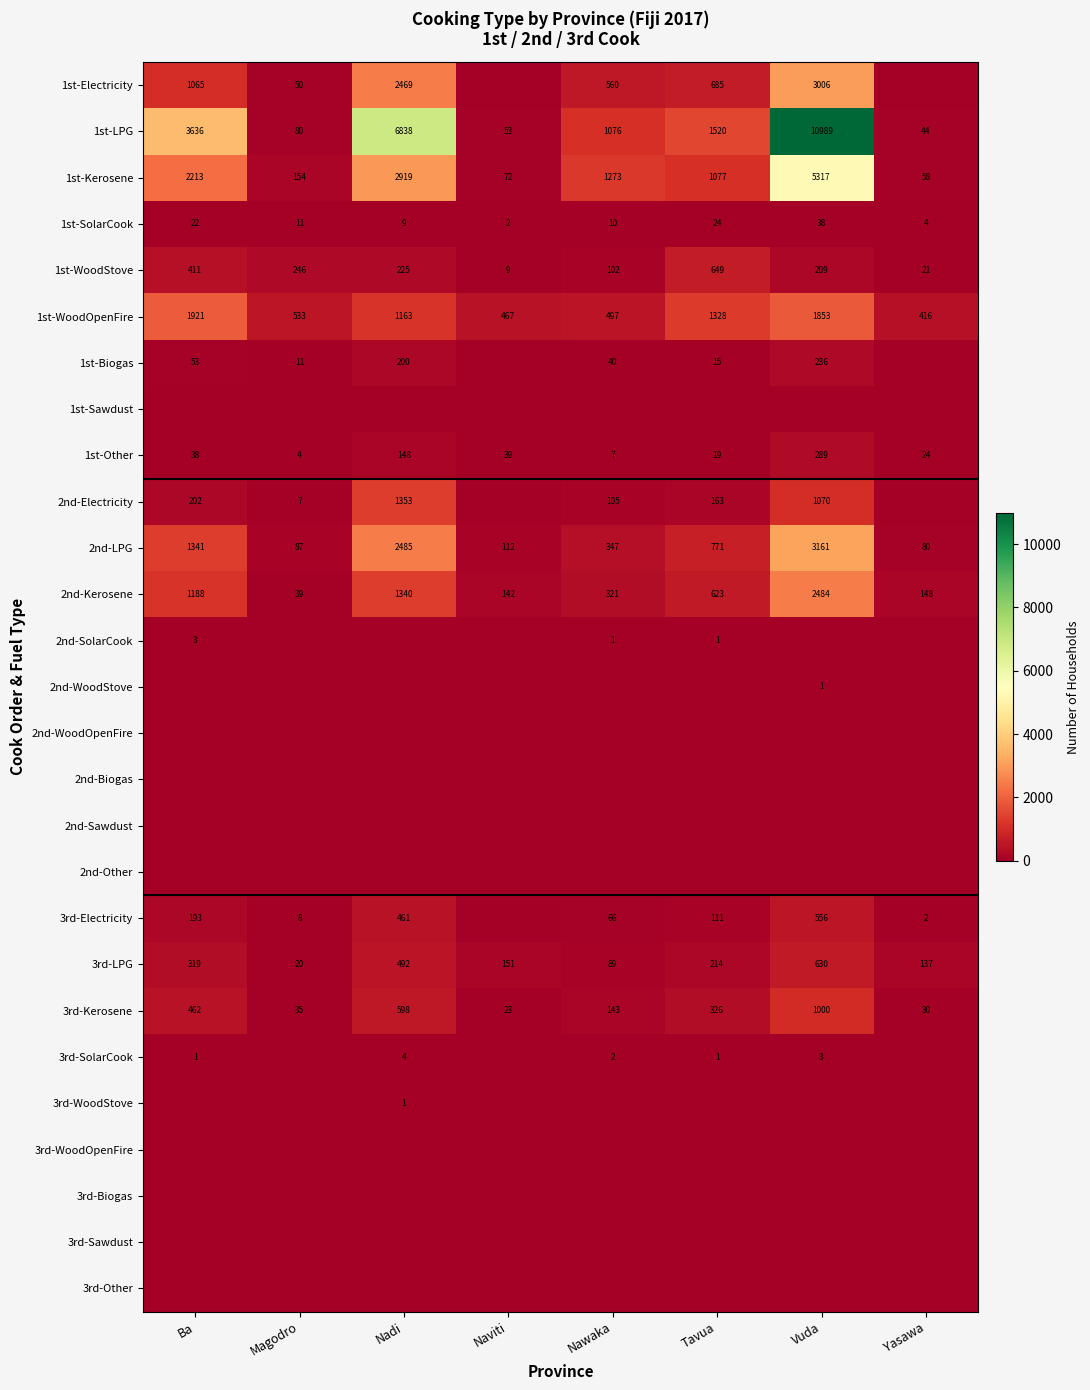

What is the lowest value of the 2nd-Kerosene series?

39